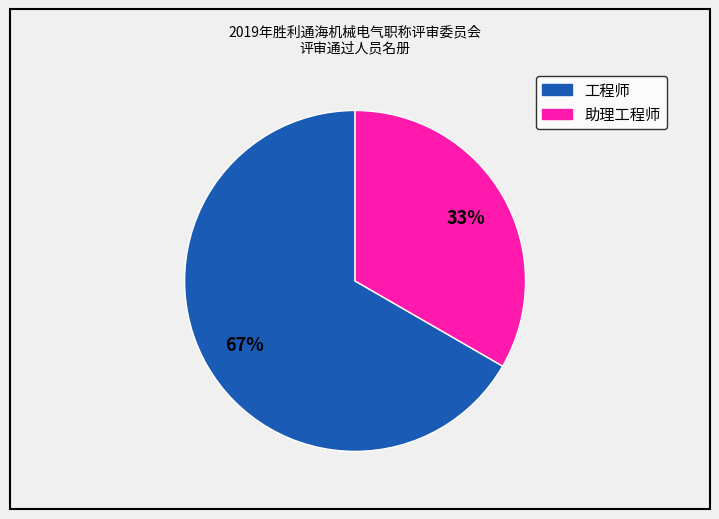

Is 工程师 the majority of the pie?

Yes